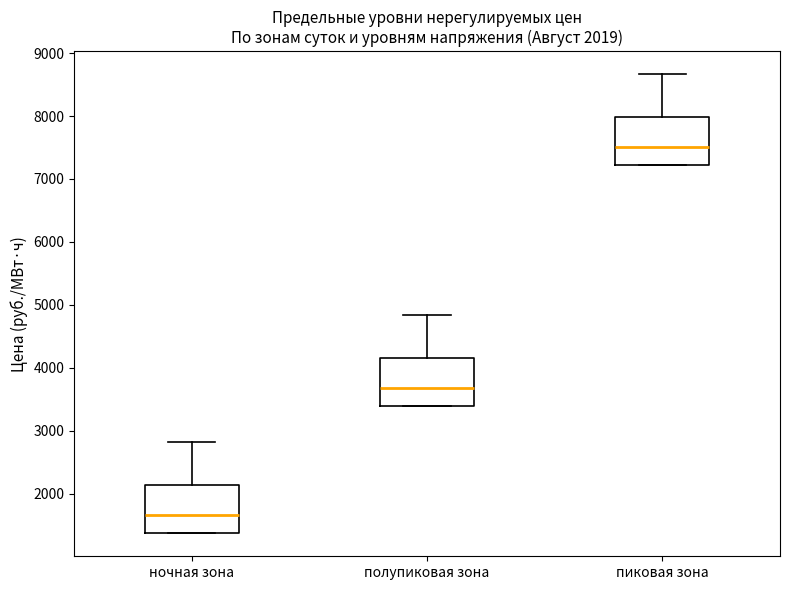

Which box's median line is the highest?

пиковая зона